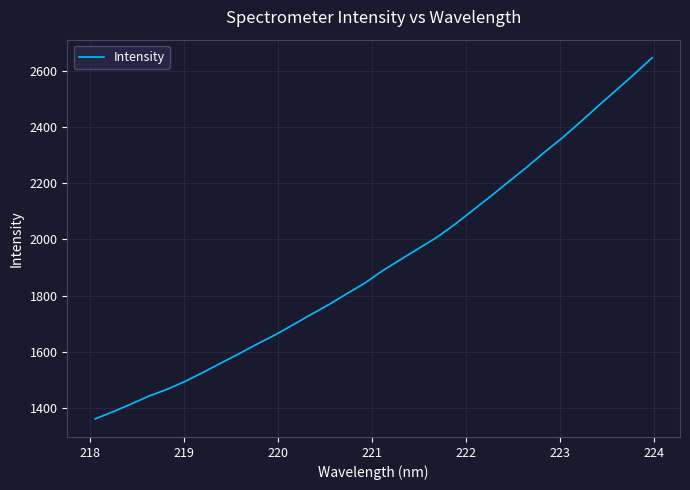

What is the difference between the maximum and minimum values?

1284.3